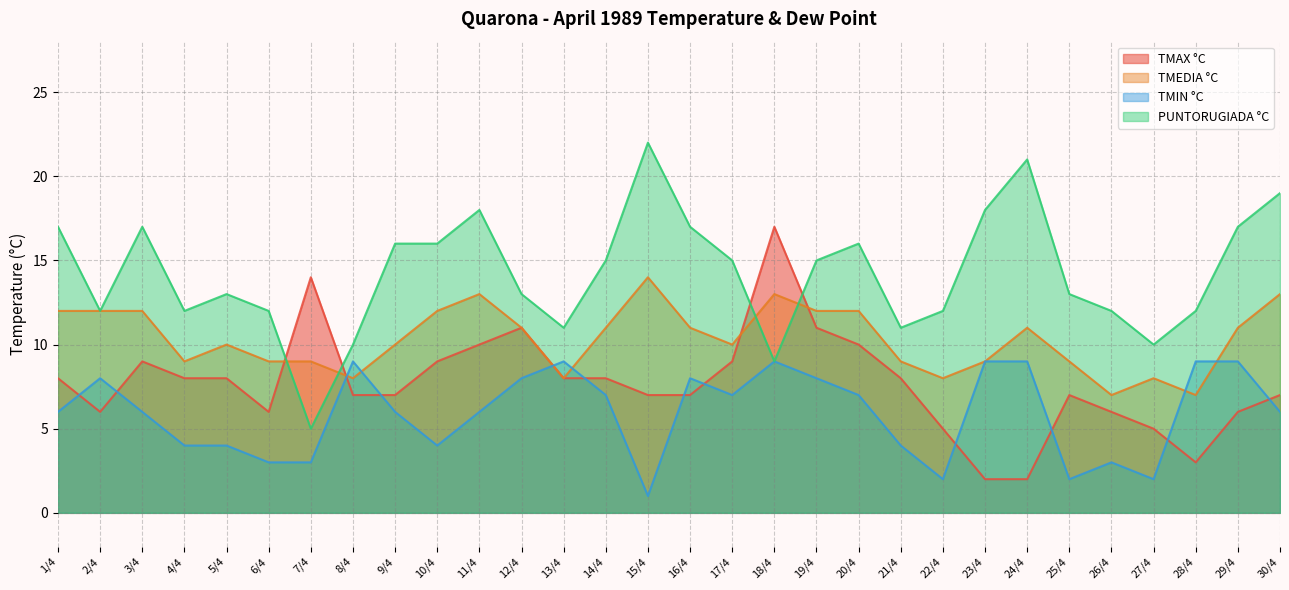

What is the minimum value shown in the chart?

1